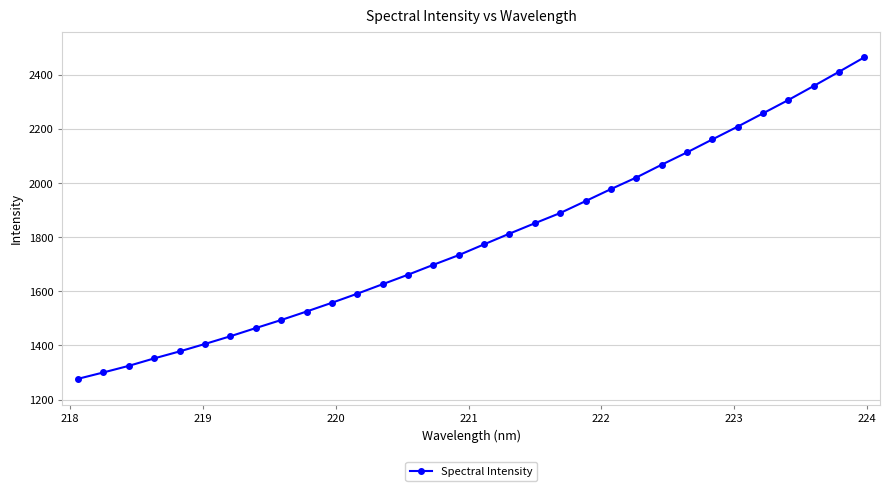

What is the value of the 3rd point from the left?

1324.7